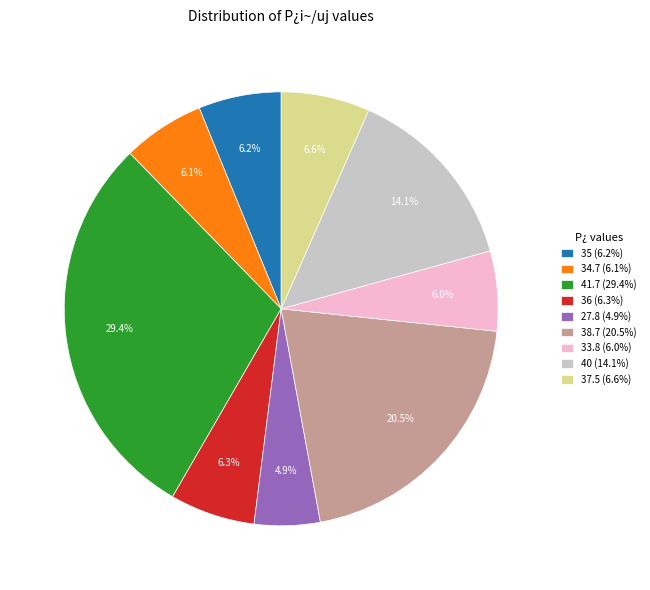

Is there any slice that represents more than half of the pie?

No